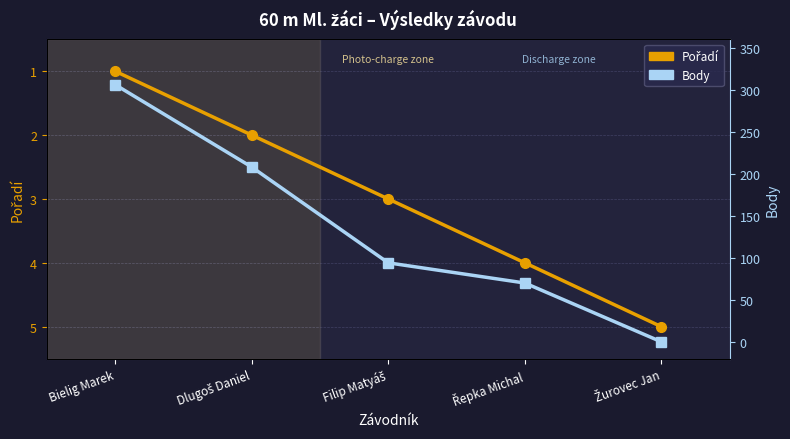

The Pořadí series shows 3 at Filip Matyáš. True or false?

True